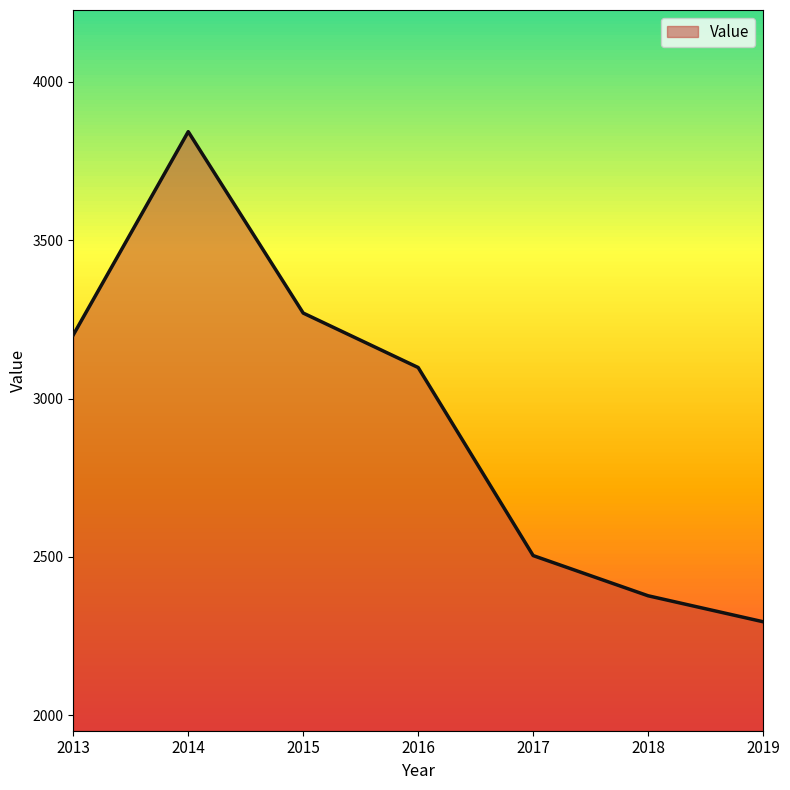

How many values are below 3098?

3